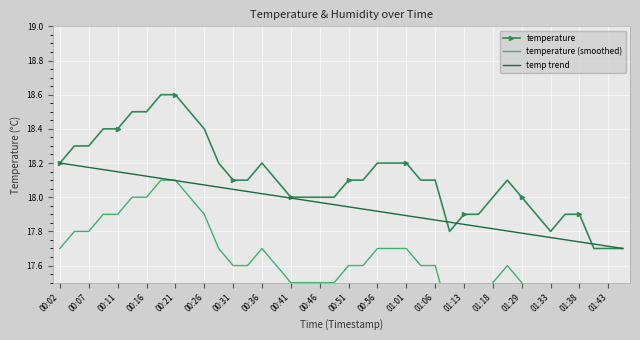

The value of temperature at 00:36 is 18.2. True or false?

True